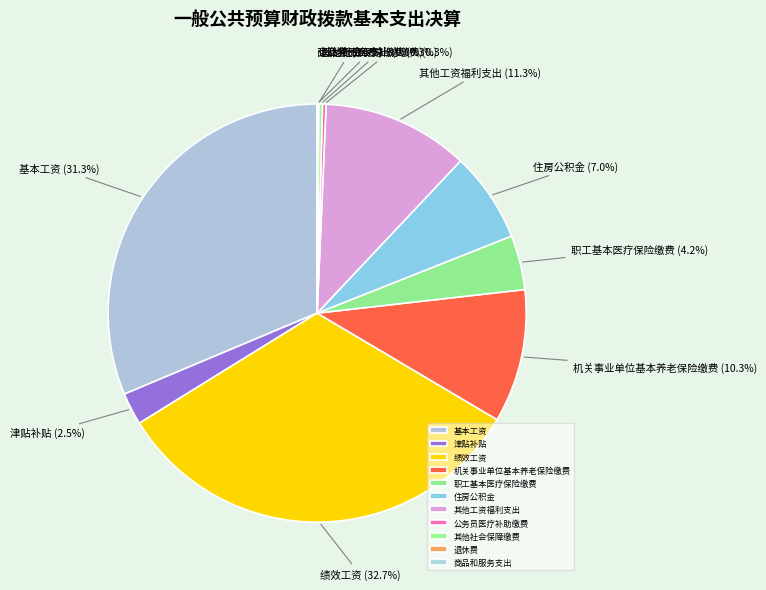

What is the largest slice in the pie chart?

绩效工资